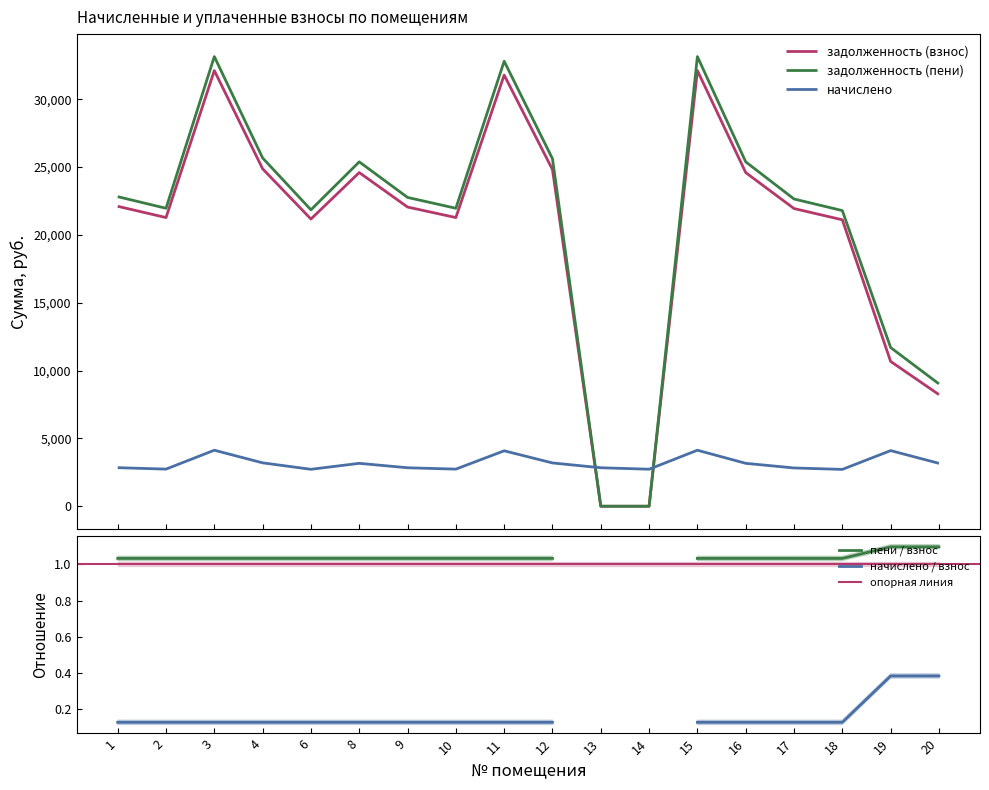

True or false: начислено has a value of 5059.1 at 4.

False